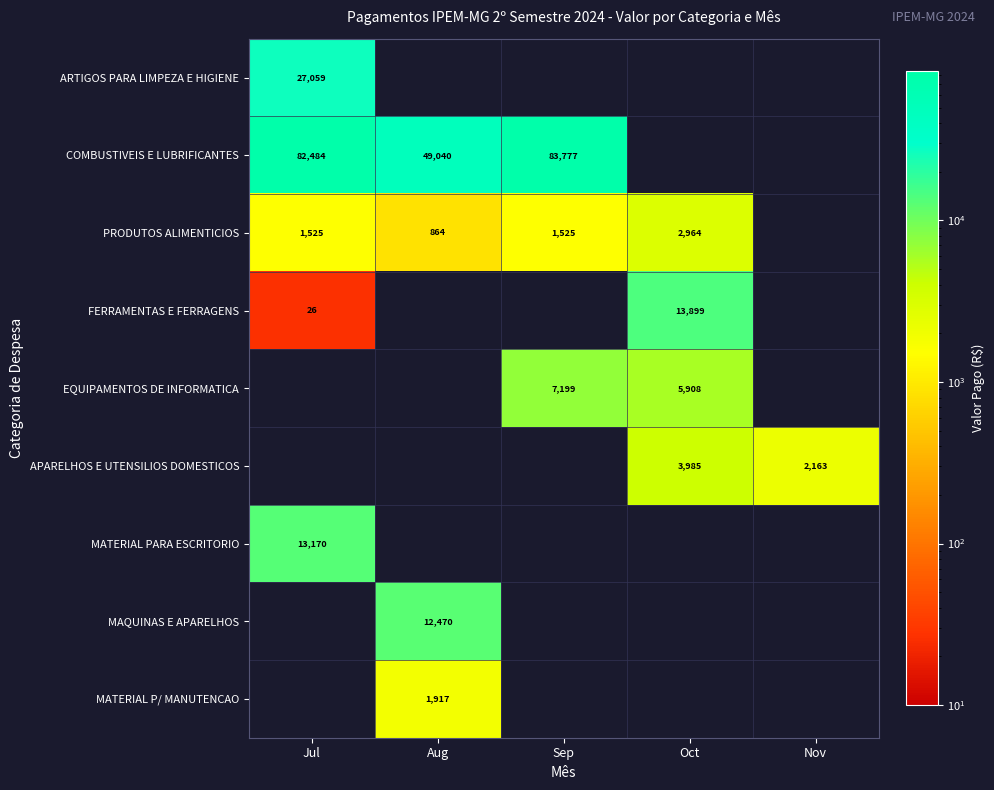

True or false: MAQUINAS E APARELHOS has a value of 8712.2 at Aug.

False